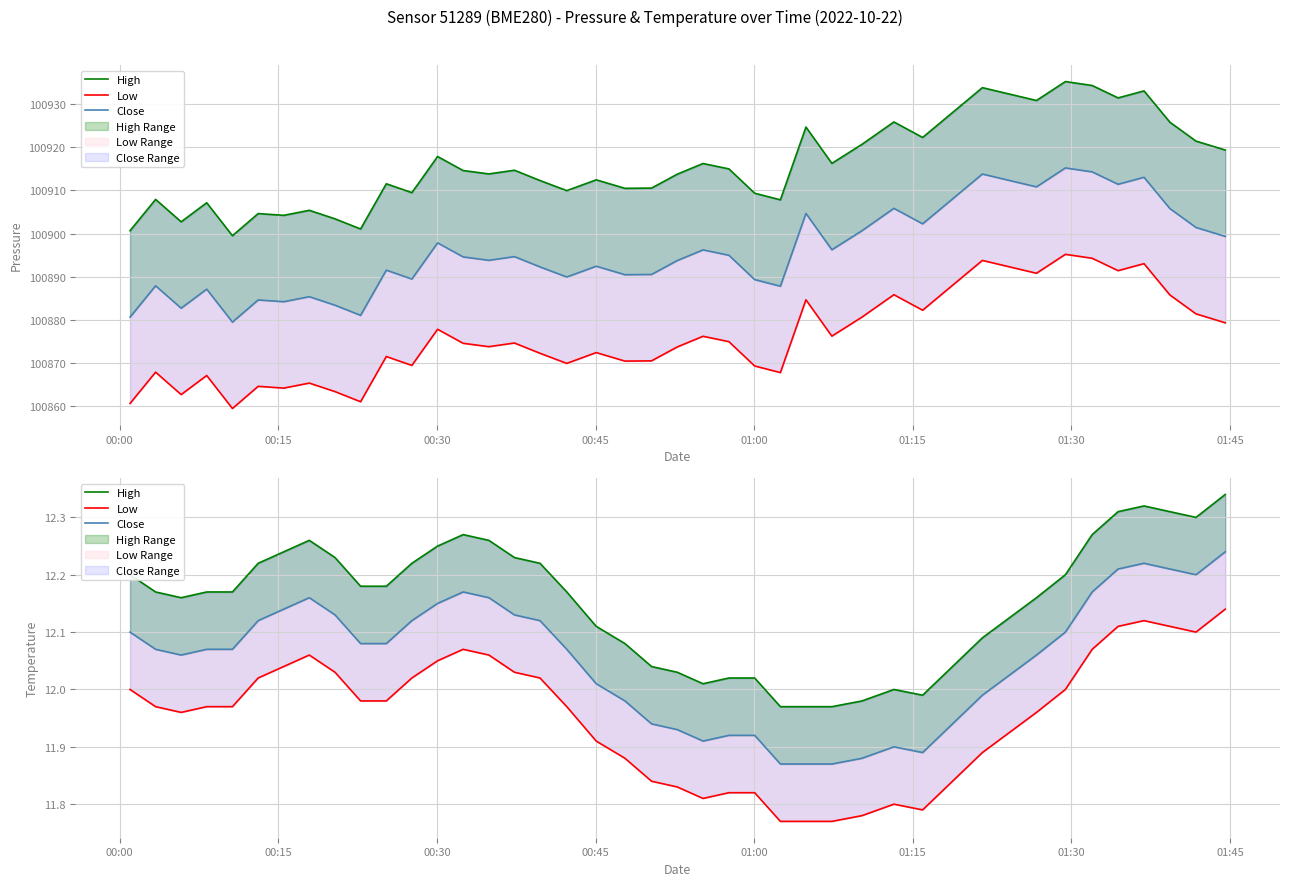

Which series has the largest range (max minus min)?

High